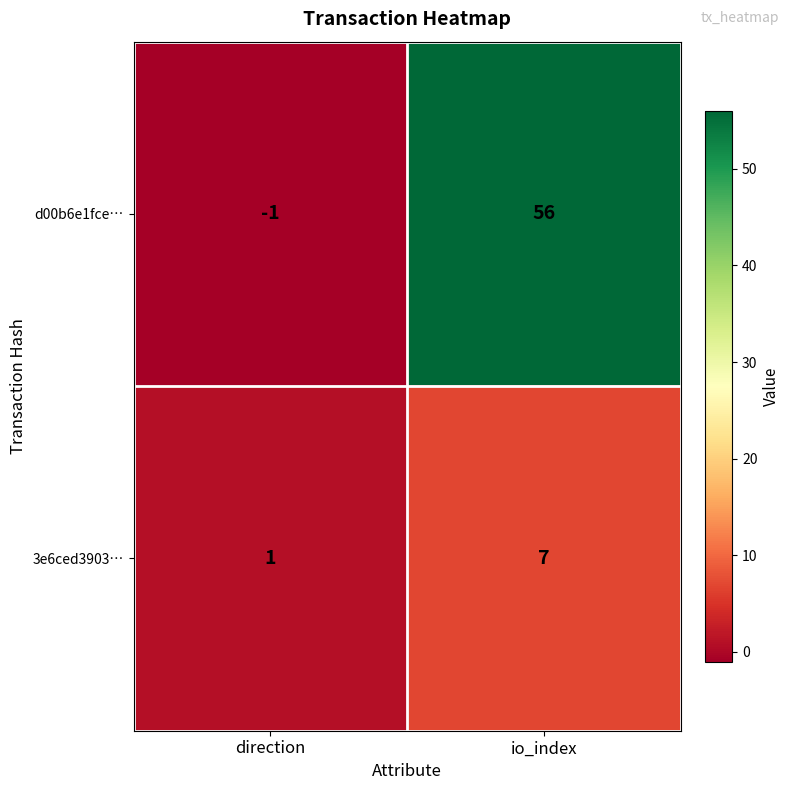

Which series has the largest range (max minus min)?

d00b6e1fce…